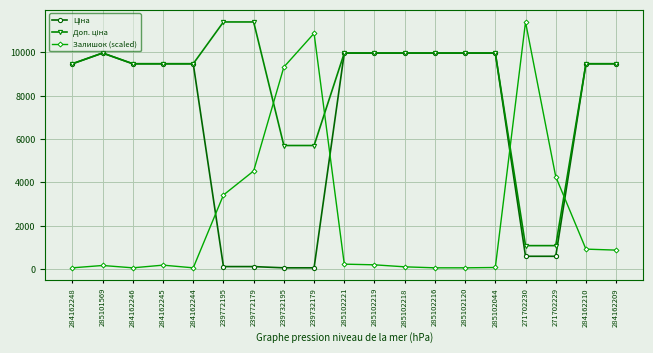

What is the difference between the highest and lowest values at 285102218?

9871.7